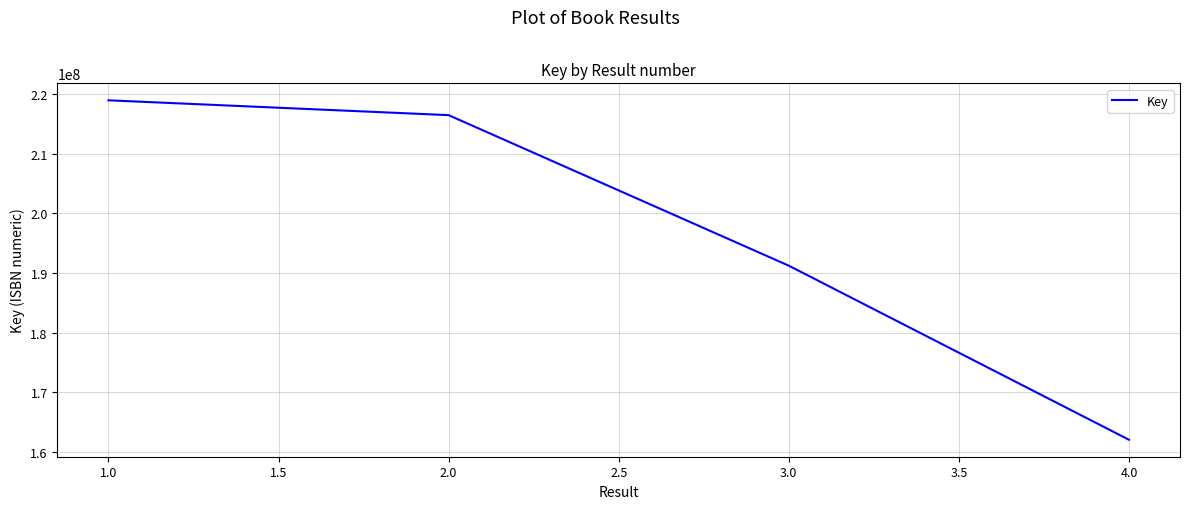

The value at 1.0 is 218946119. True or false?

True